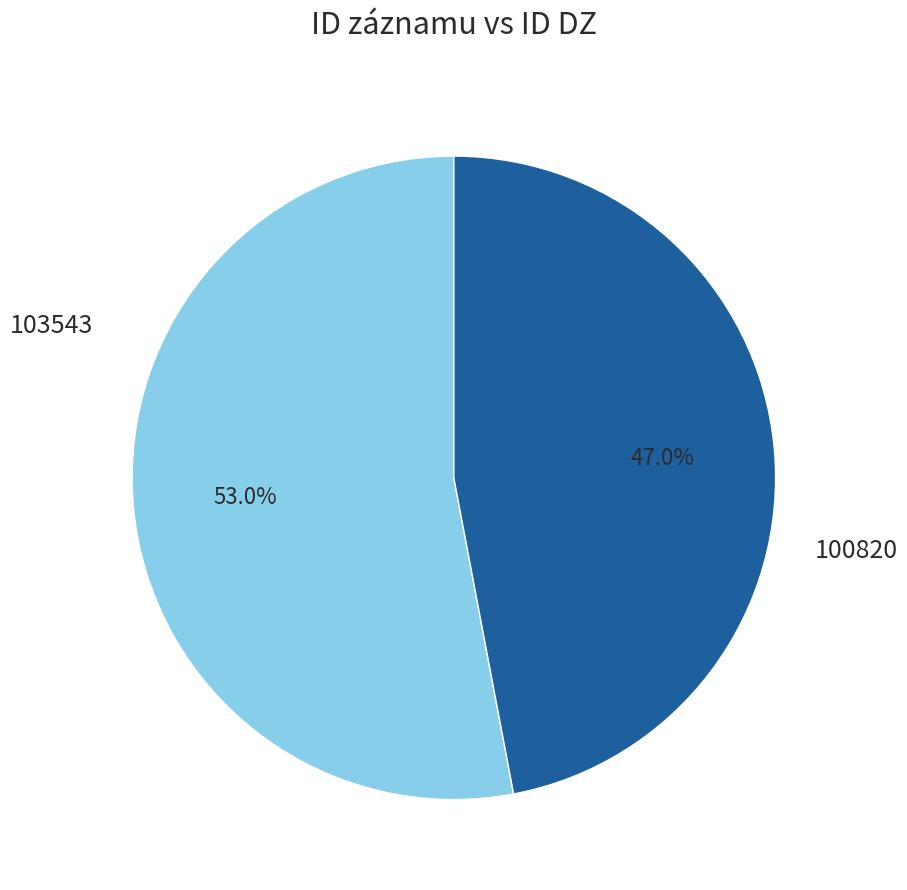

To the nearest percent, what is the difference between the largest and smallest slice percentages?

6%